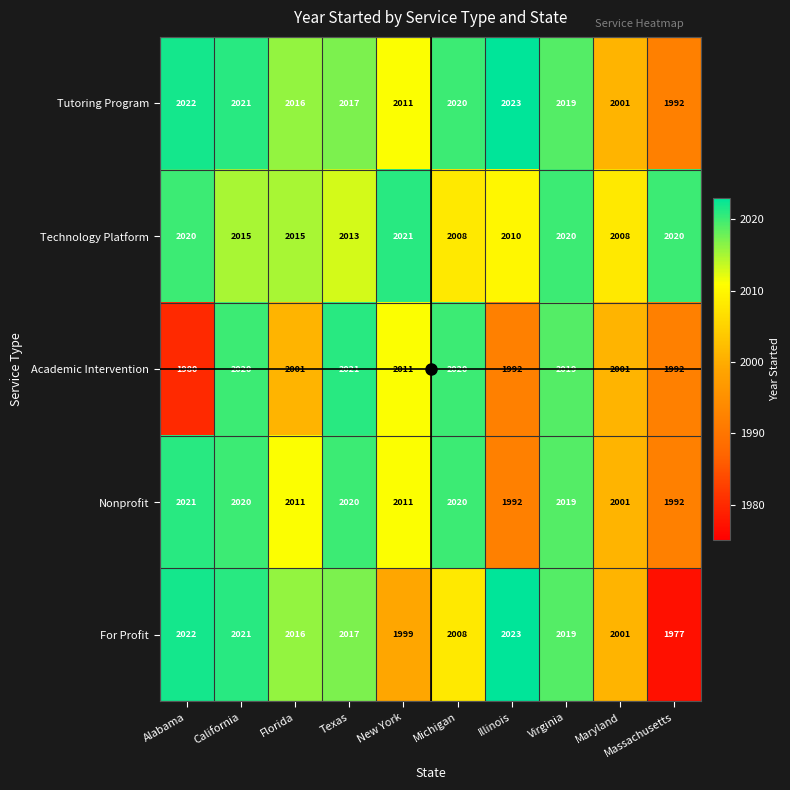

Which series changed the most between Virginia and Massachusetts?

For Profit